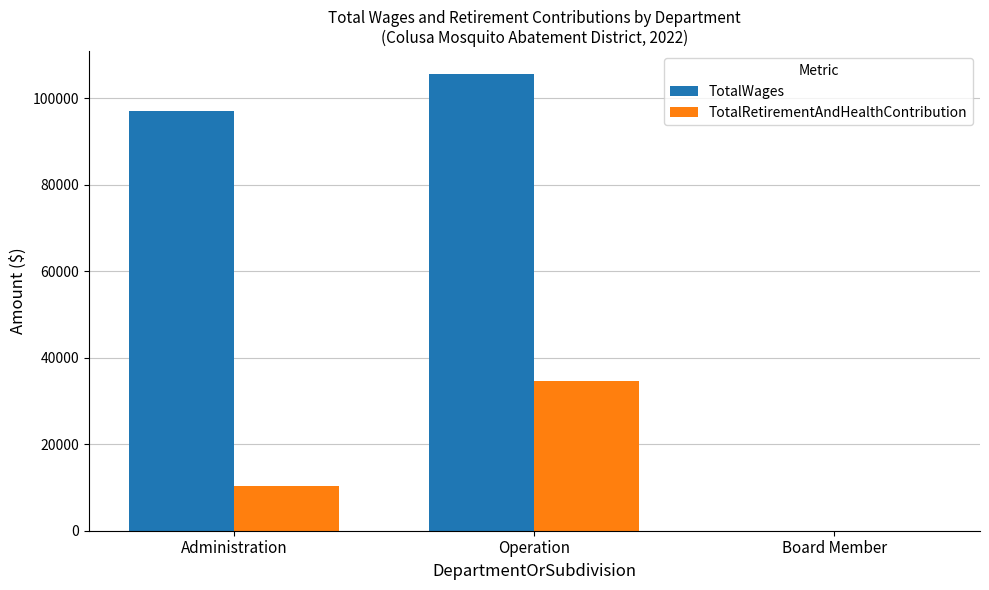

What is the sum of the TotalRetirementAndHealthContribution values at Operation and Administration?

44923